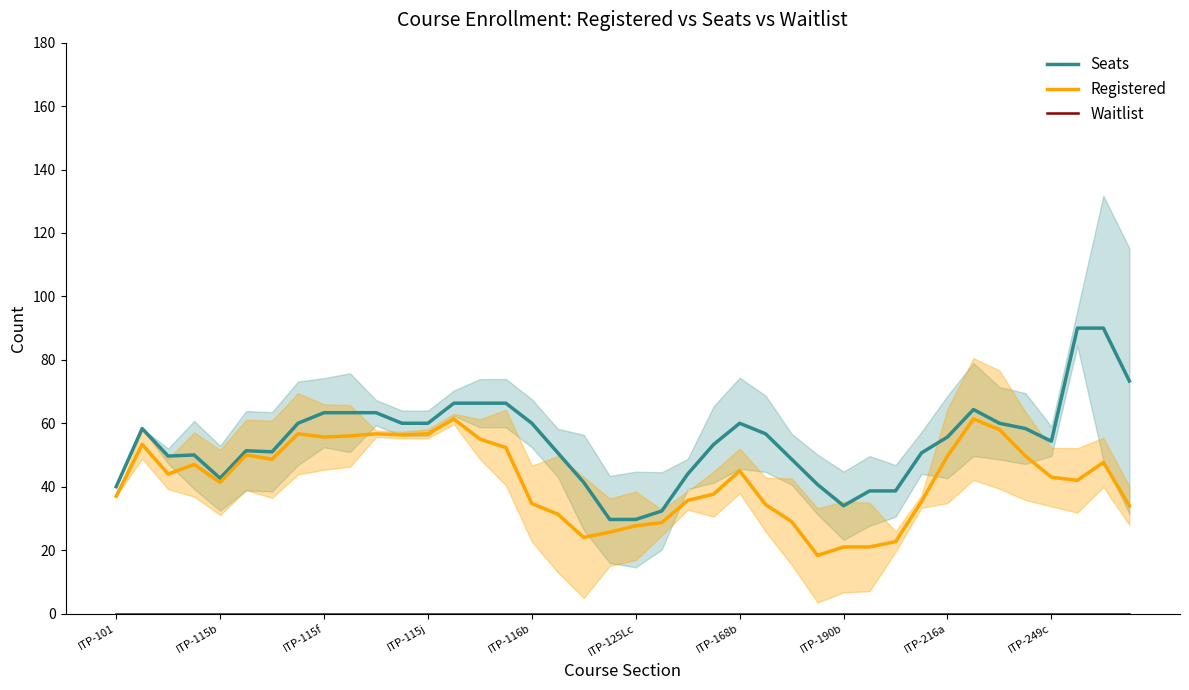

What is the lowest value of the Registered series?

18.3